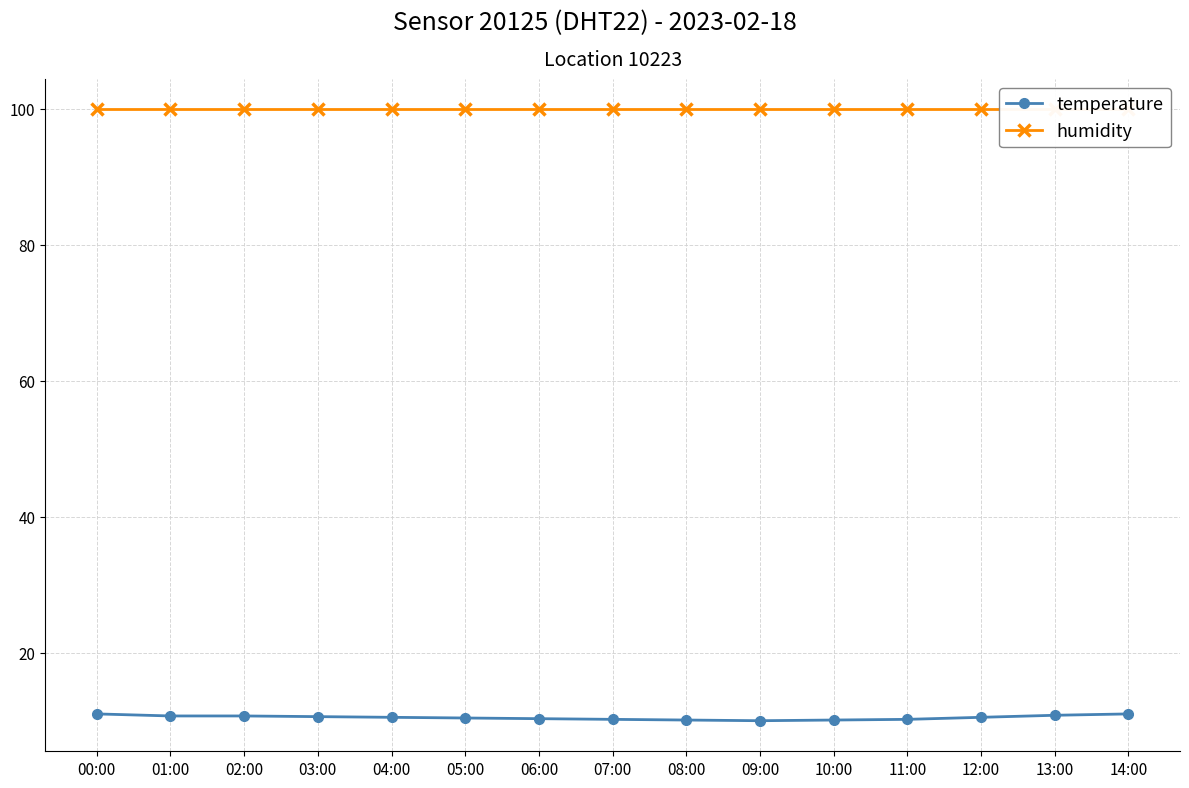

Which series has the largest range (max minus min)?

temperature